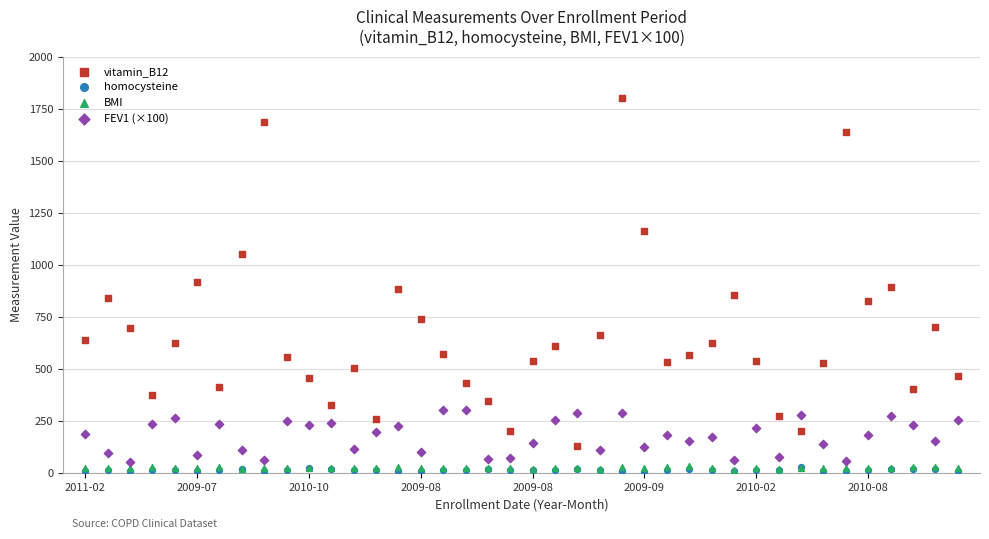

What are all the series names shown in the legend?

vitamin_B12, homocysteine, BMI, FEV1 (×100)